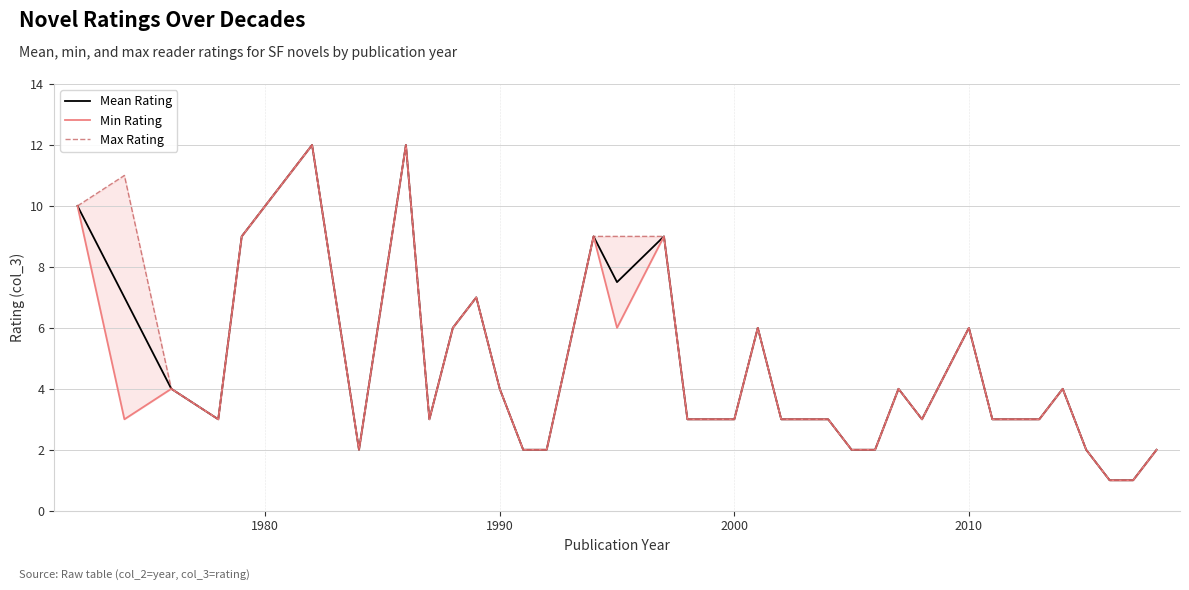

At how many categories does at least one series exceed 7?

9